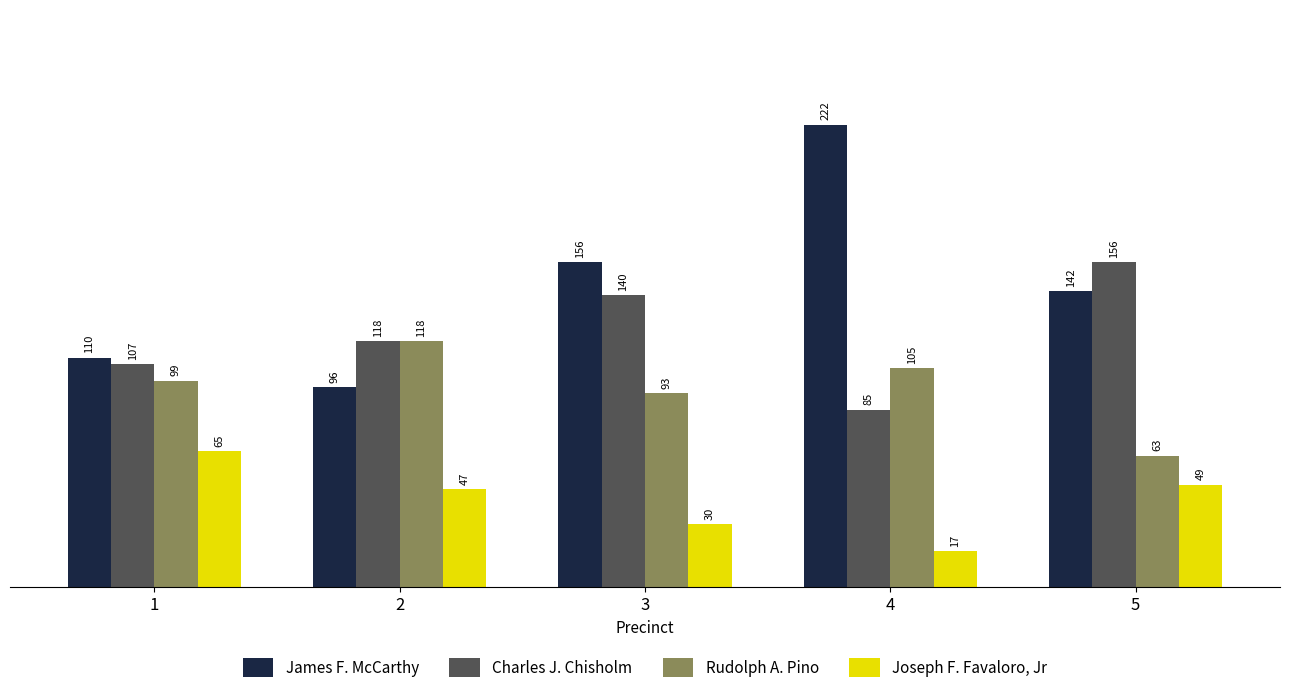

What is the sum of all Rudolph A. Pino values?

478